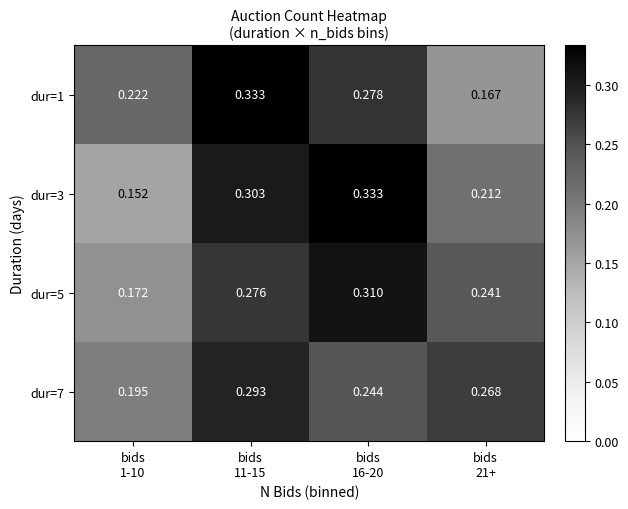

Count the number of data series in this chart.

4